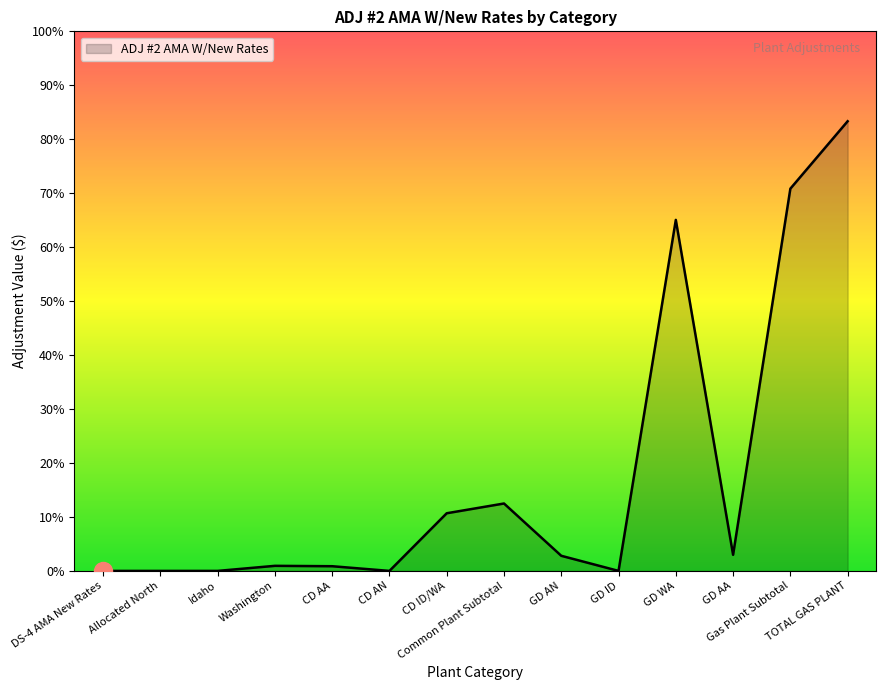

How many lines are shown in the chart?

1